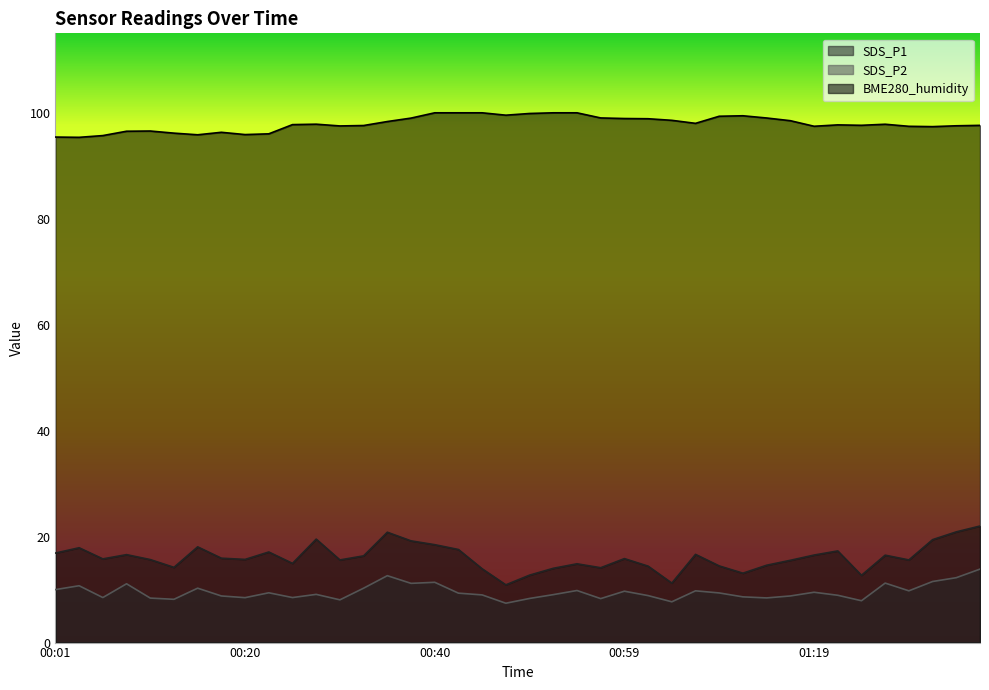

True or false: SDS_P2 and SDS_P1 intersect in this chart.

False